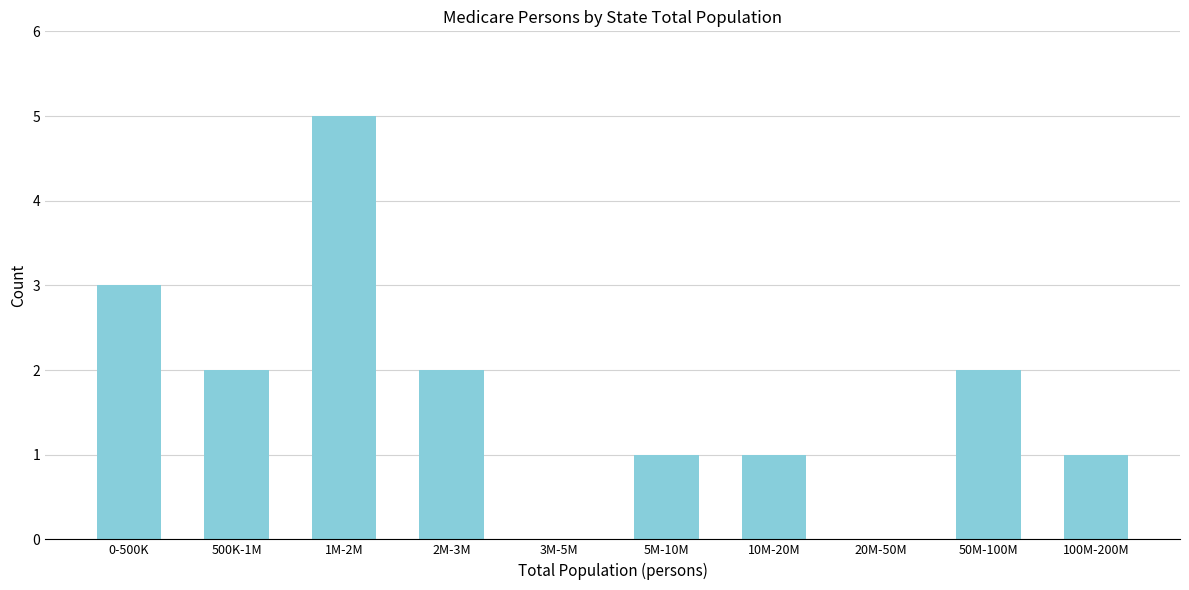

Reading left to right, list all the values displayed in this chart.

0-500K=3	500K-1M=2	1M-2M=5	2M-3M=2	3M-5M=0	5M-10M=1	10M-20M=1	20M-50M=0	50M-100M=2	100M-200M=1